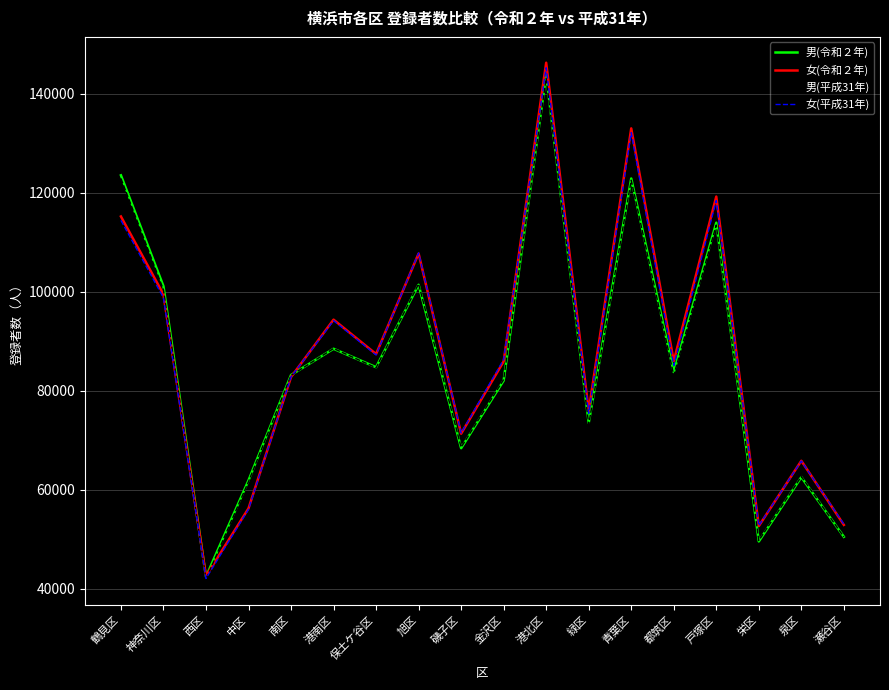

Where does the 女(令和２年) series first go above 86032?

鶴見区